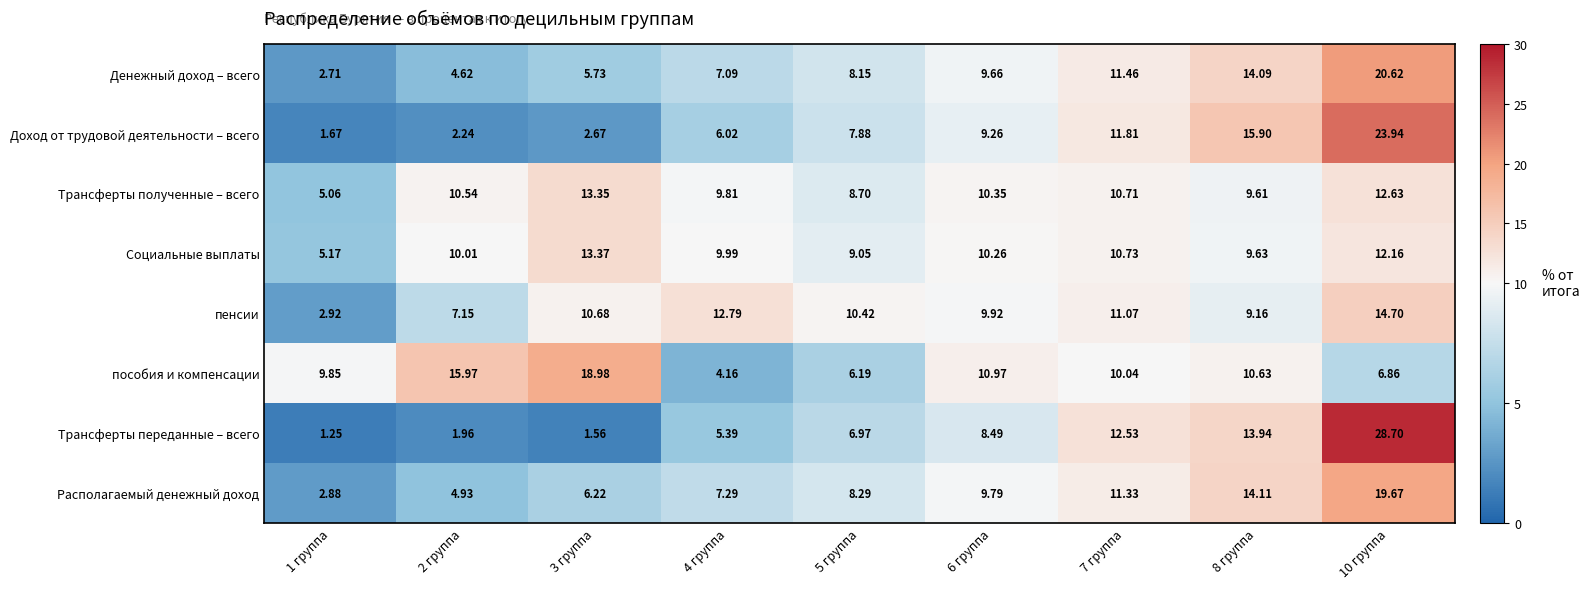

Which series has the largest total across all categories?

пособия и компенсации